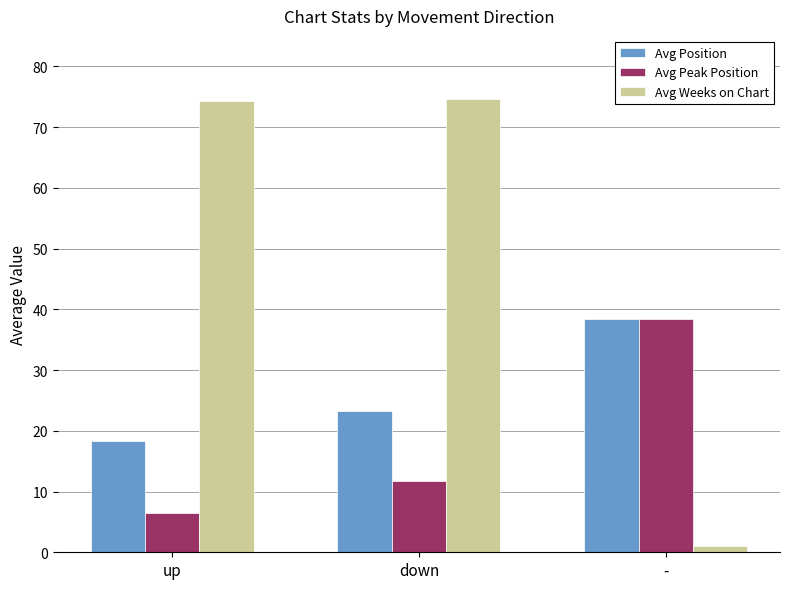

List the series in order of their overall mean, highest first.

Avg Weeks on Chart, Avg Position, Avg Peak Position